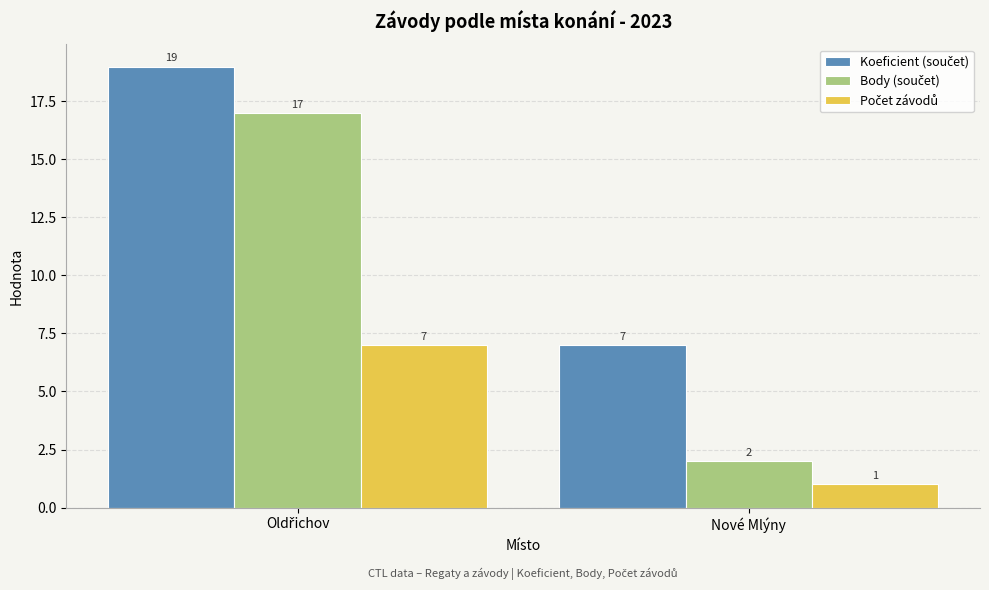

What is the maximum value shown in the chart?

19